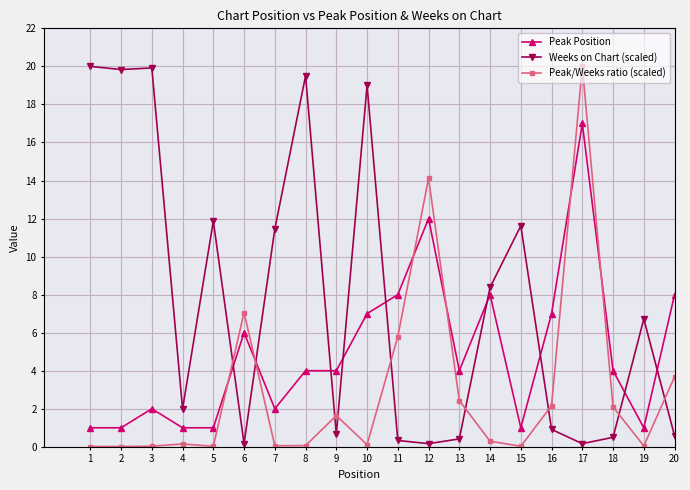

How many times do Peak/Weeks ratio (scaled) and Peak Position cross each other?

6